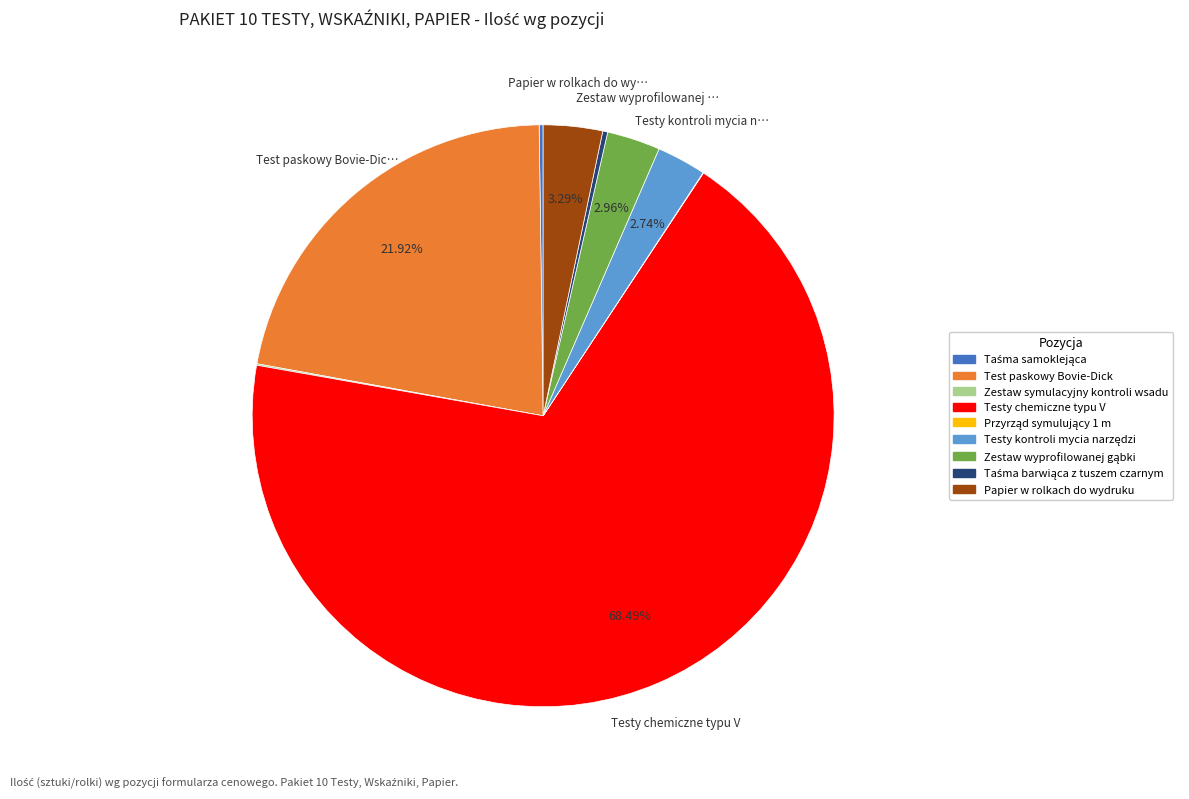

Which slice is the largest?

Testy chemiczne typu V